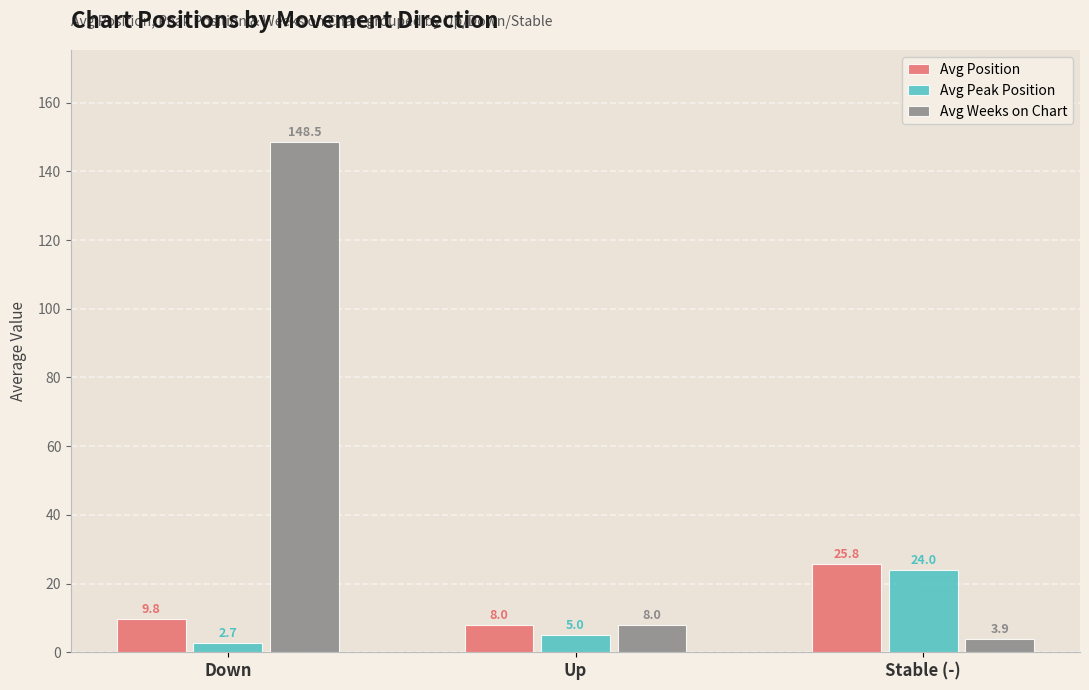

What is the spread (max minus min) of values at Stable (-)?

21.9